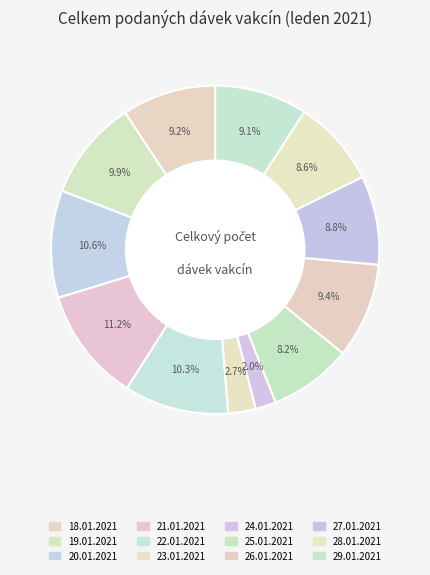

What is the ratio of the value at 19.01.2021 to the value at 29.01.2021?

1.1